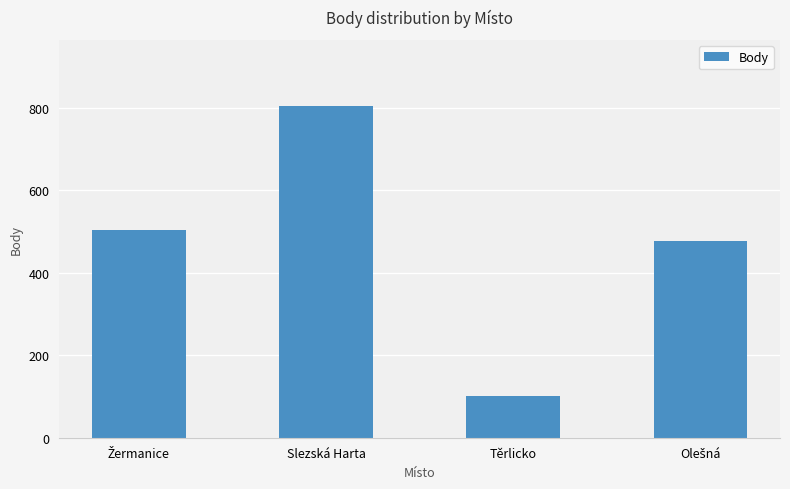

What is the label of the 2nd bar from the right?

Těrlicko